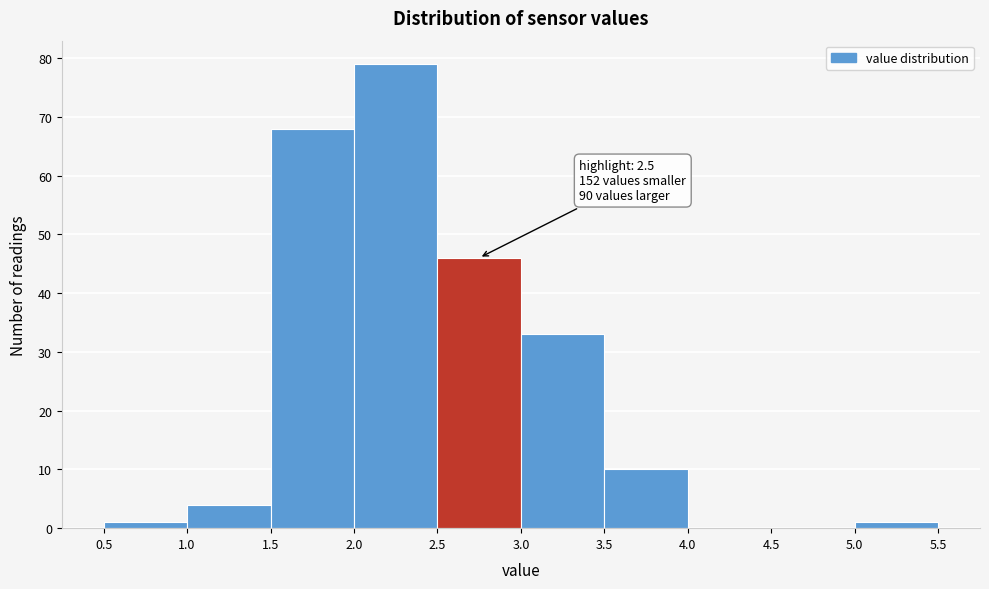

Which range on the x-axis has the tallest bar?

2.0 to 2.5